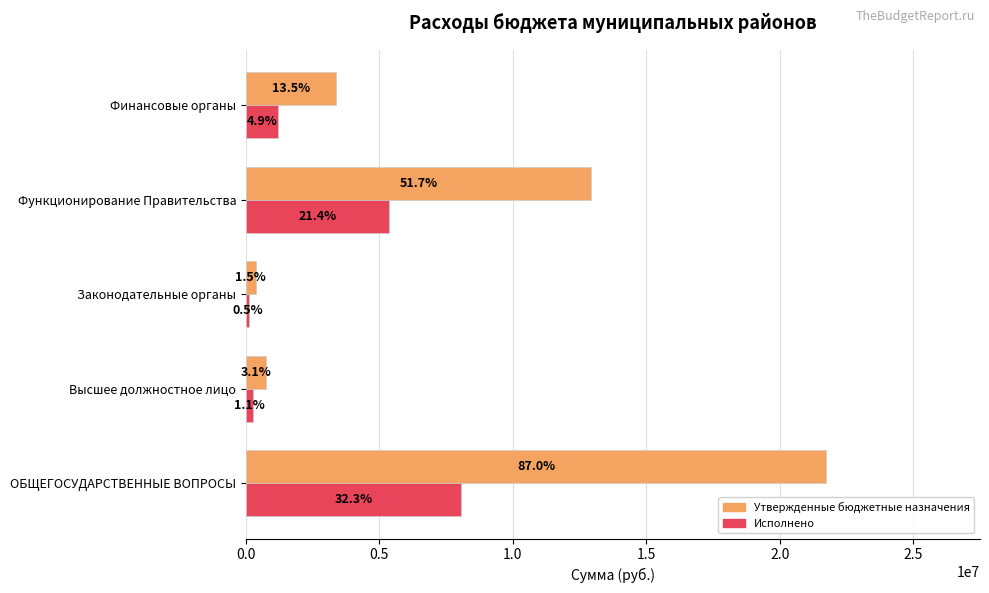

What is the value of the Утвержденные бюджетные назначения bar at the 4th from the left?

12926606.0